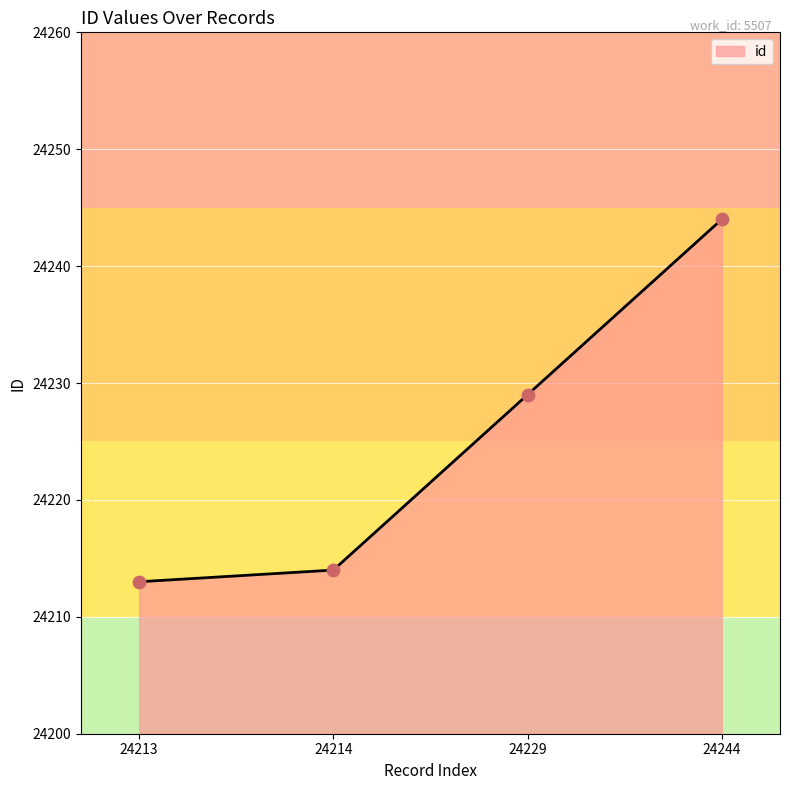

What is the change in value from 24213 to 24229?

+16